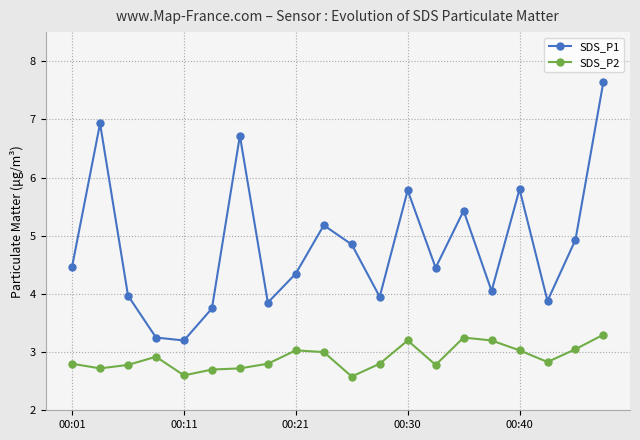

True or false: SDS_P2 has more than 1 points higher than both neighbors.

True